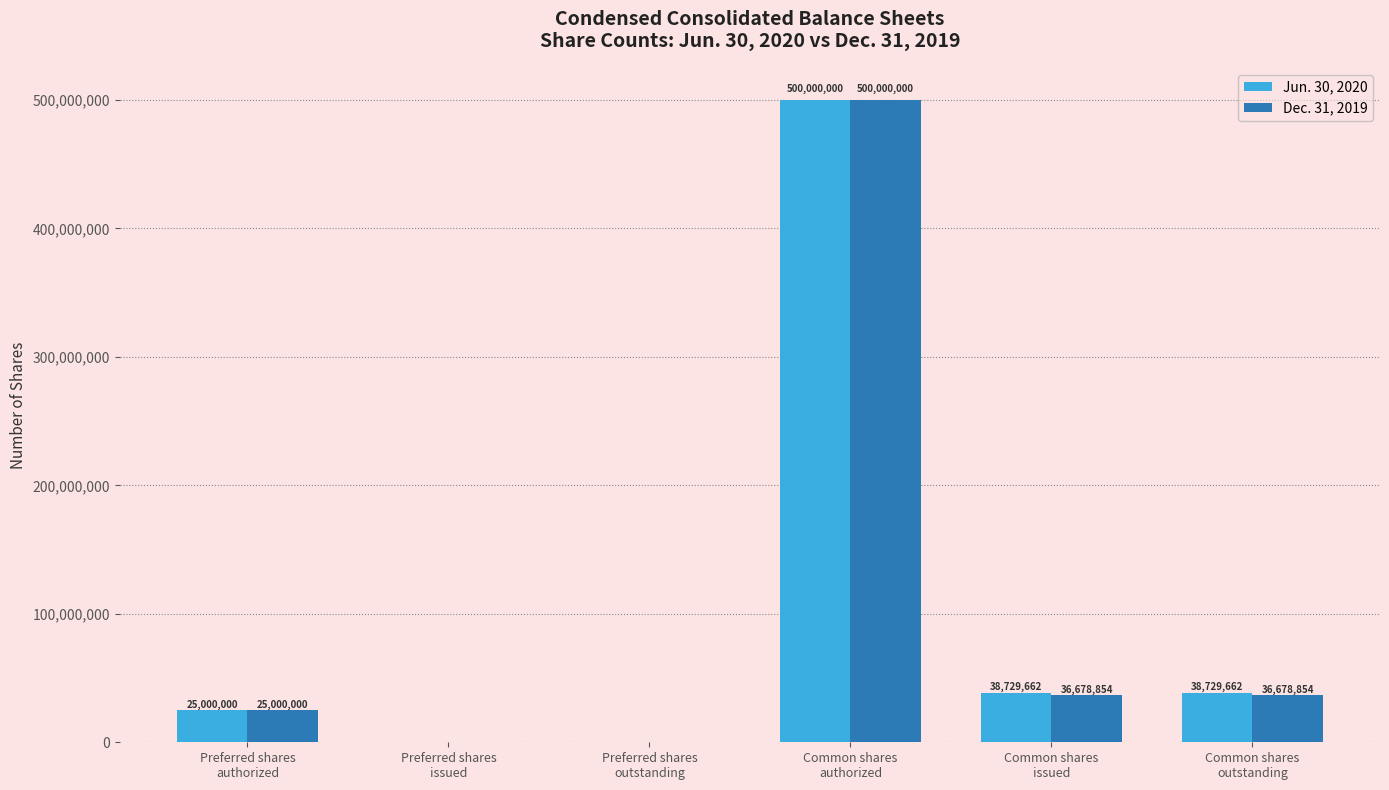

What is the highest value of the Dec. 31, 2019 series?

500000000